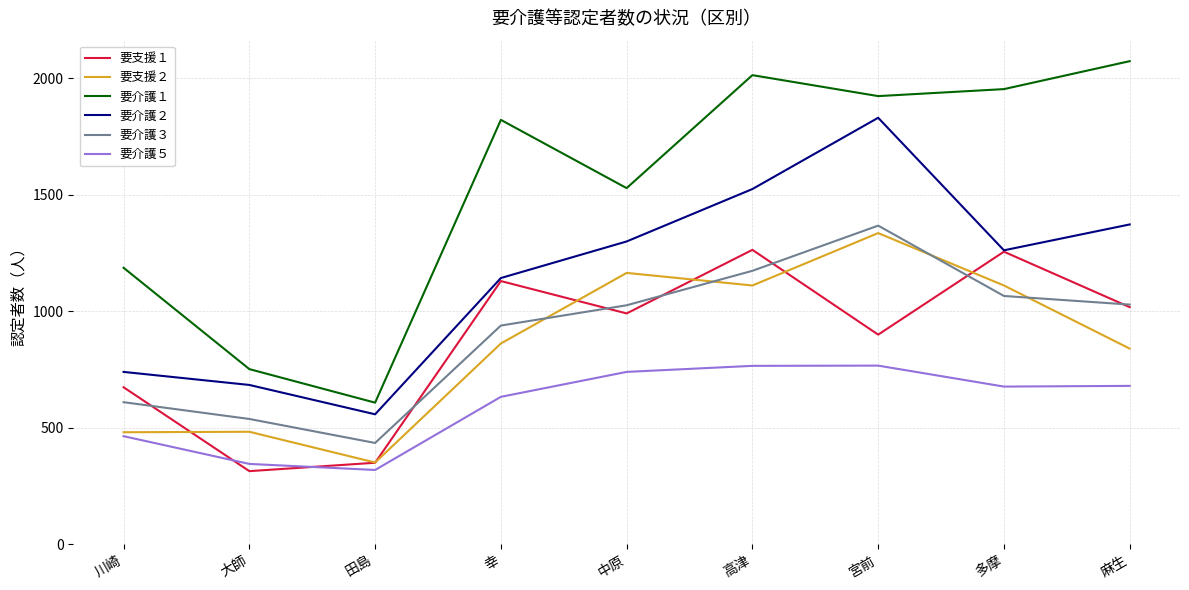

Is this an area chart (filled region under the line)?

No